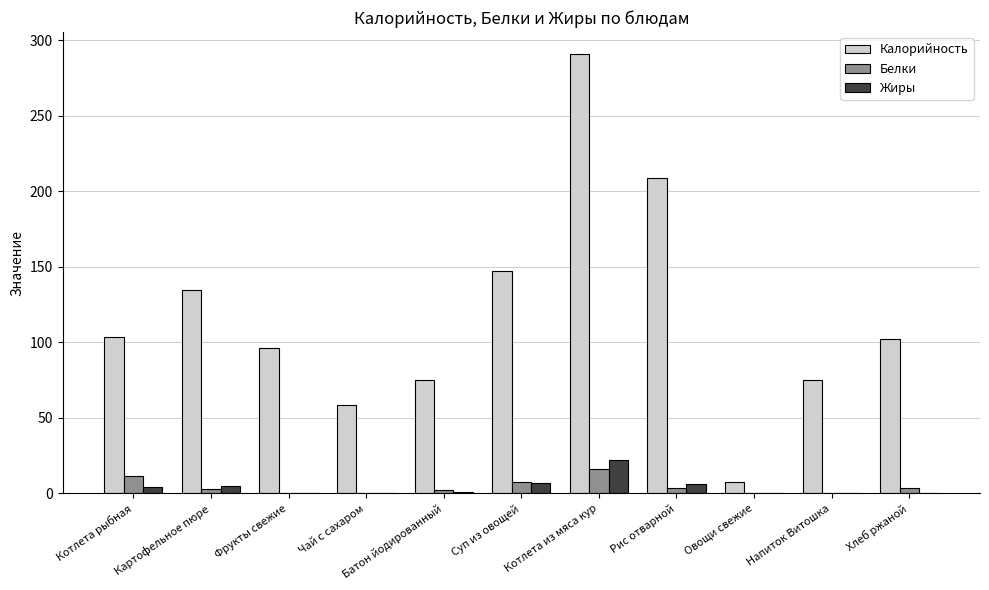

Count the number of categories in the chart.

11